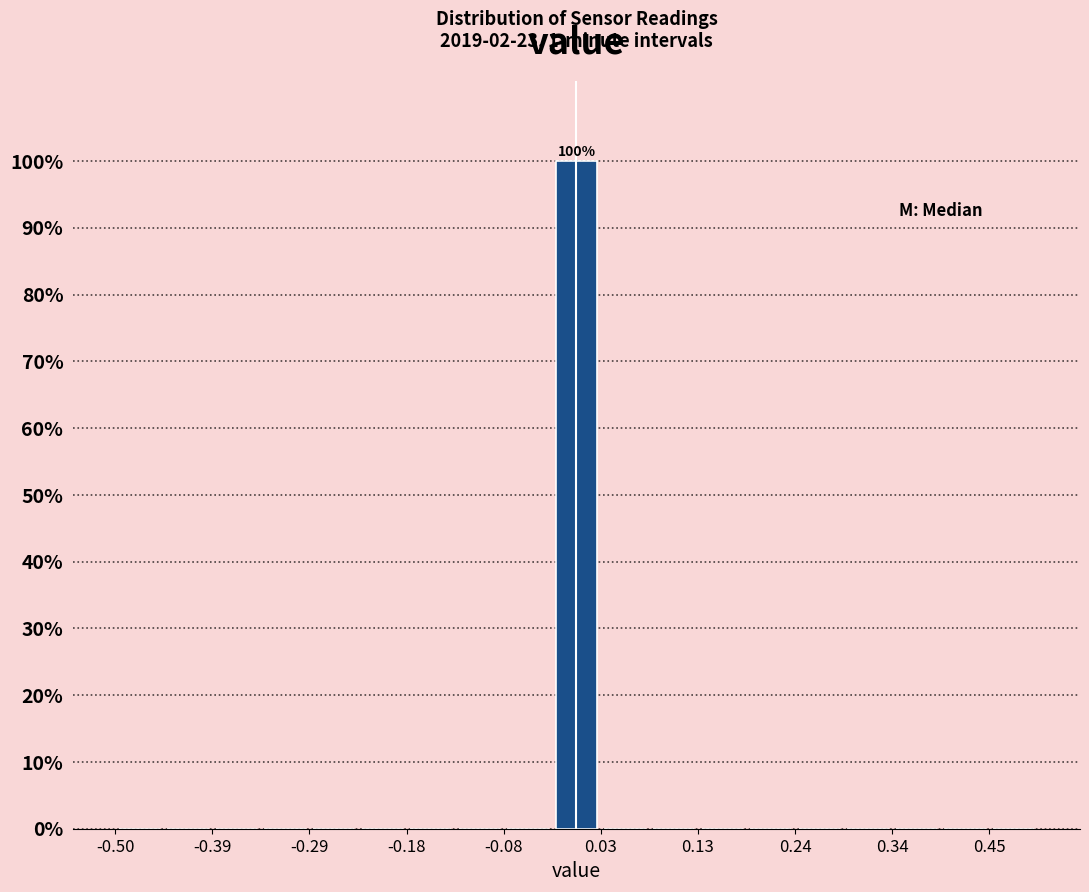

Around what value on the x-axis is the tallest bar? Give the approximate position of its centre, as read against the axis.

0.00